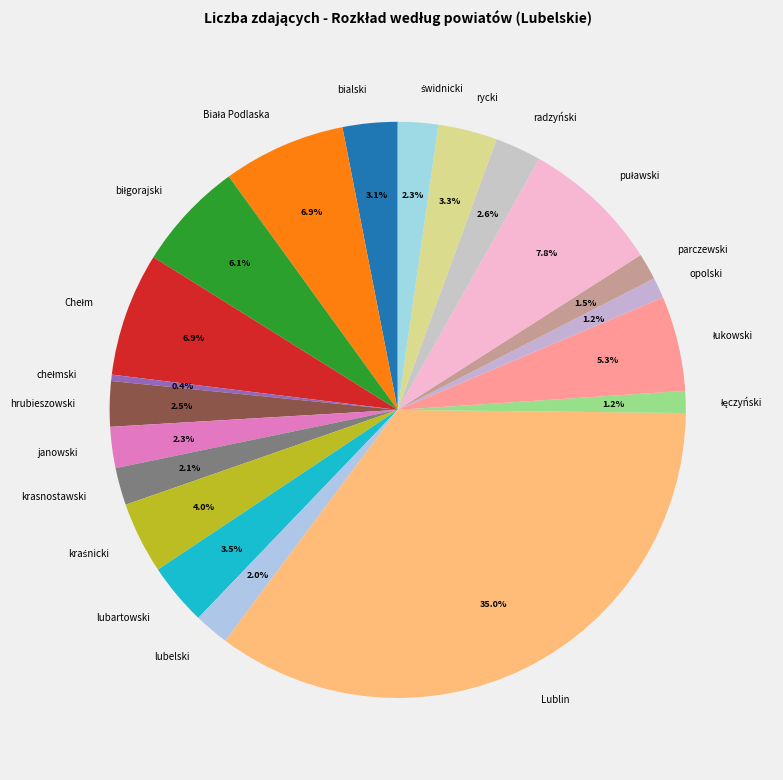

Does bialski account for over 50% of the chart?

No